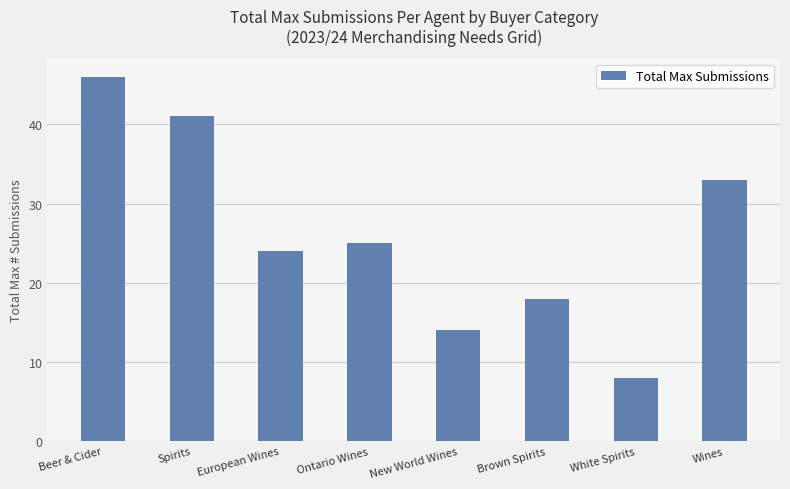

What is the difference between the maximum and minimum values?

38